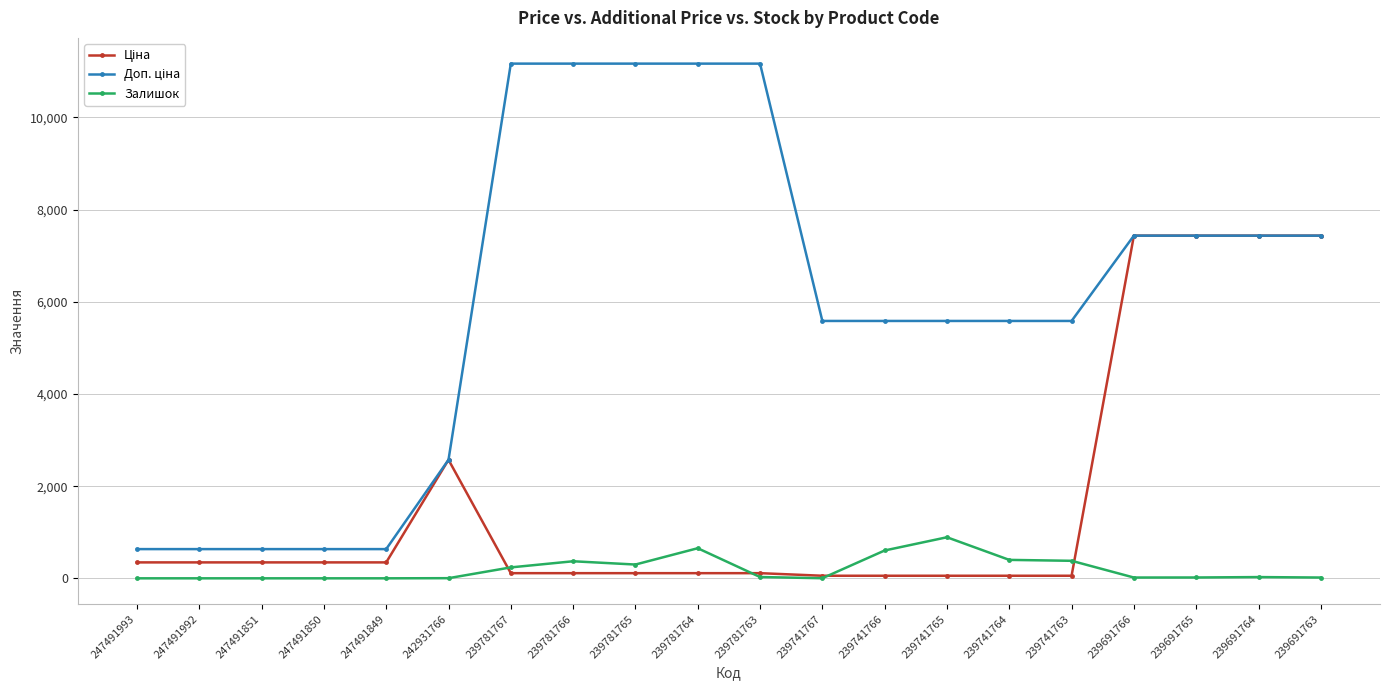

Does the chart display data point markers on the line(s)?

Yes